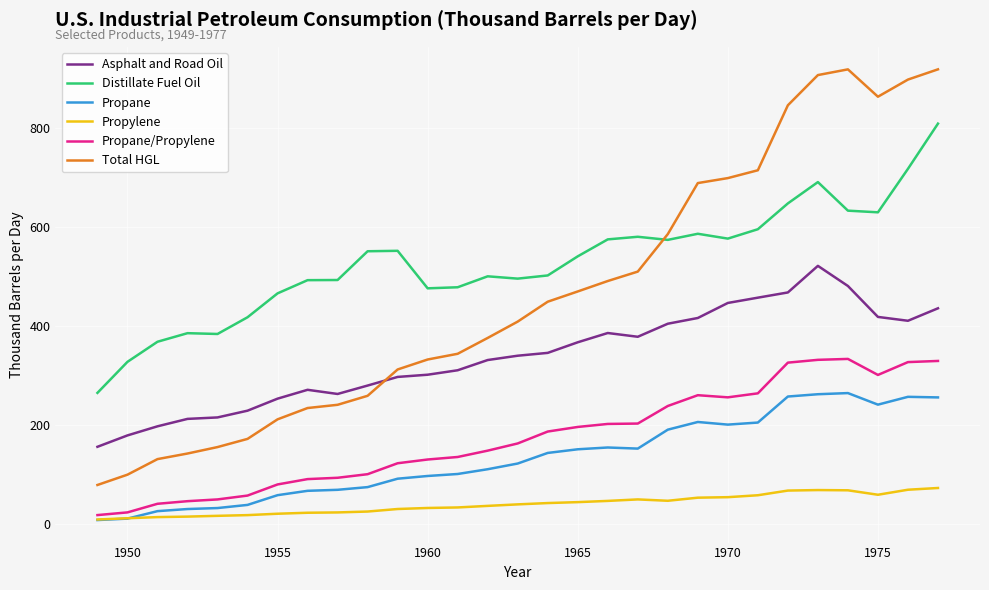

List the series in order of their peak value, lowest first.

Propylene, Propane, Propane/Propylene, Asphalt and Road Oil, Distillate Fuel Oil, Total HGL